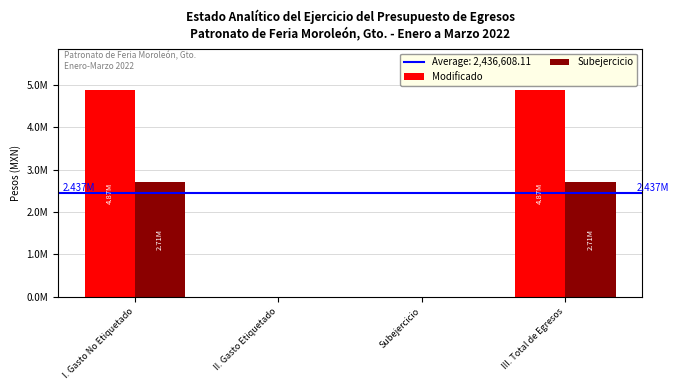

Where is Modificado nearest to the value 2436608?

II. Gasto Etiquetado